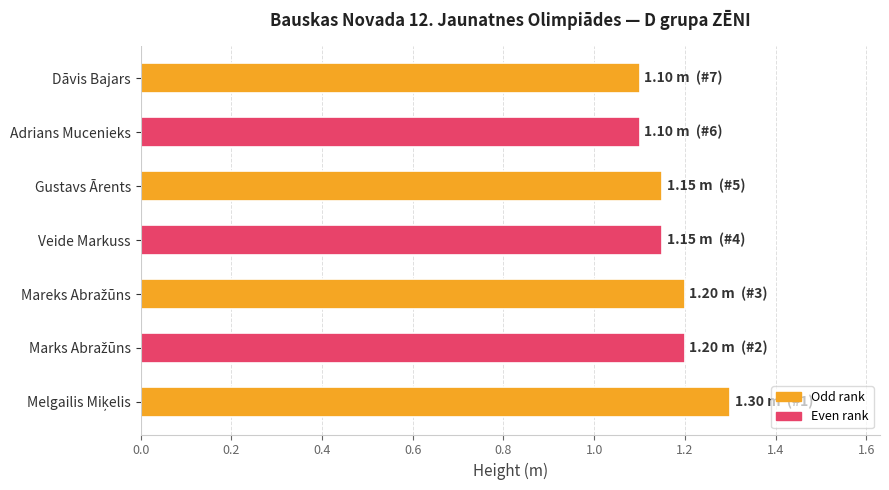

The value at Adrians Mucenieks is 1.1. True or false?

True